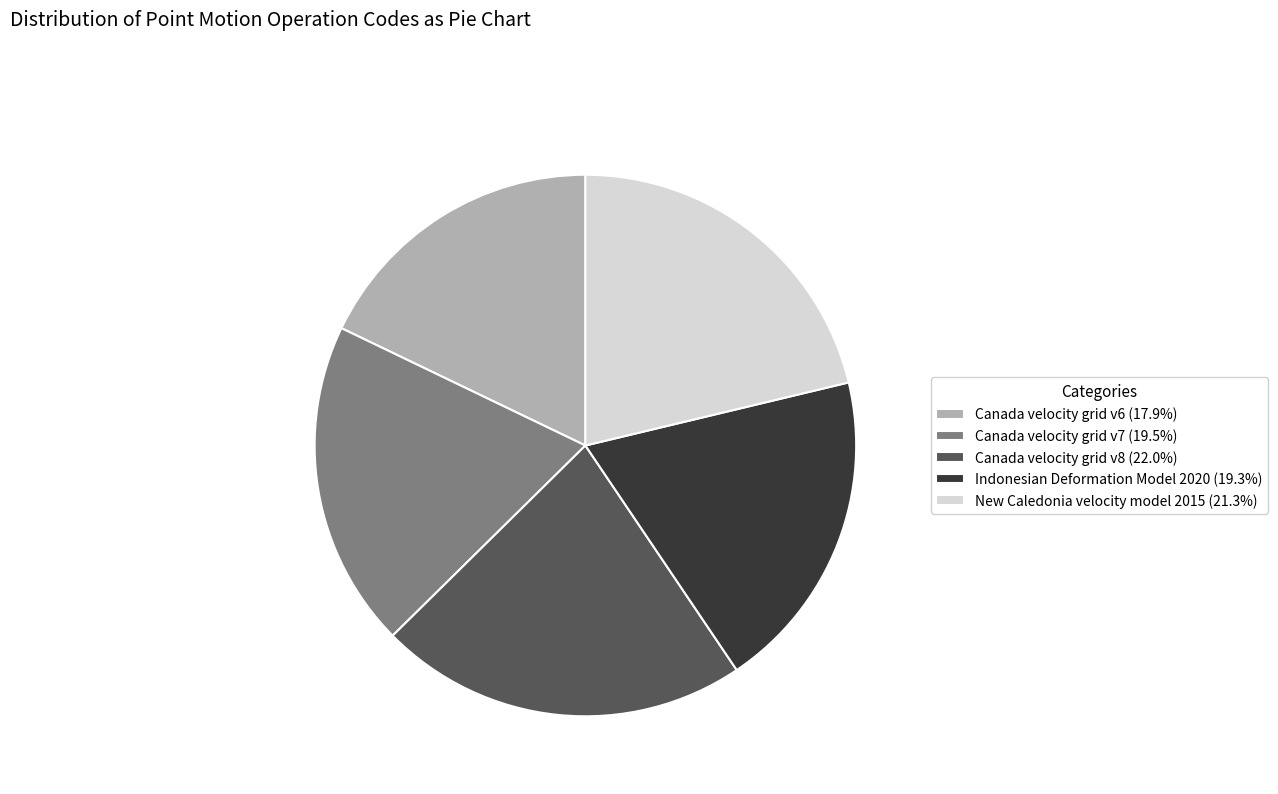

Which has a higher value, Canada velocity grid v6 or Canada velocity grid v8?

Canada velocity grid v8